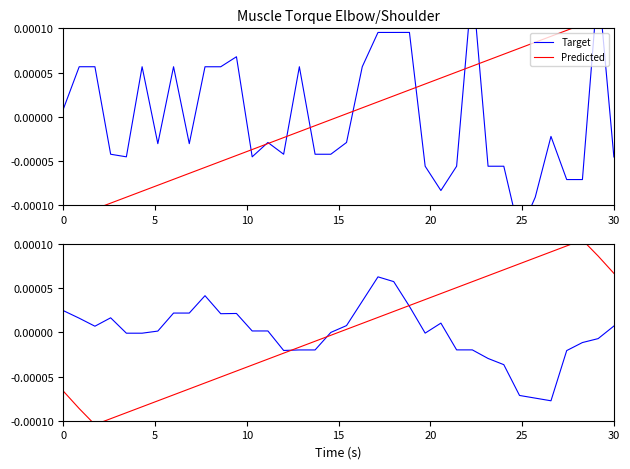

True or false: Predicted and Target cross at least once.

True